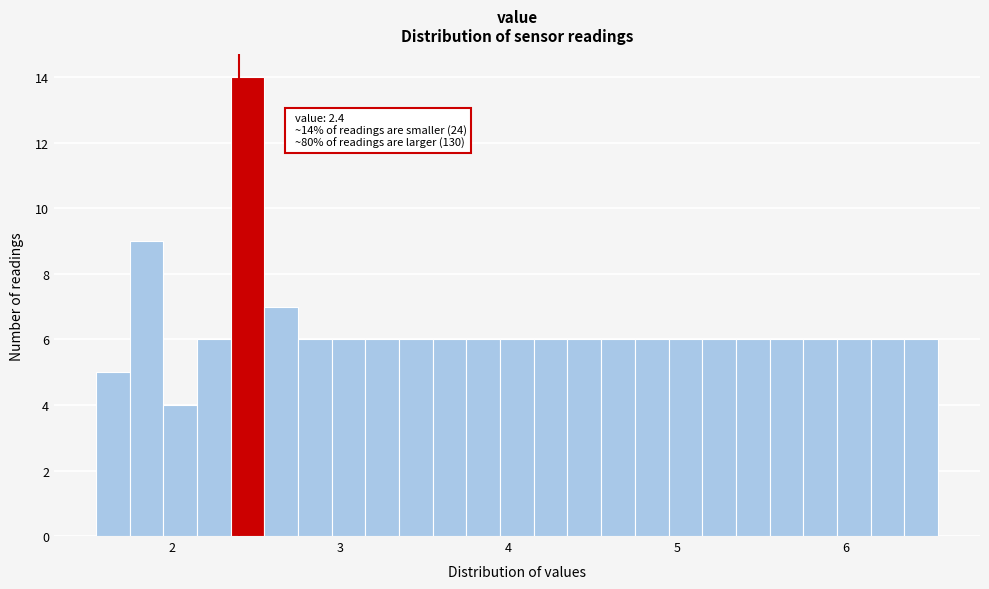

Read against the x-axis, roughly where is the centre of the tallest bar?

2.5